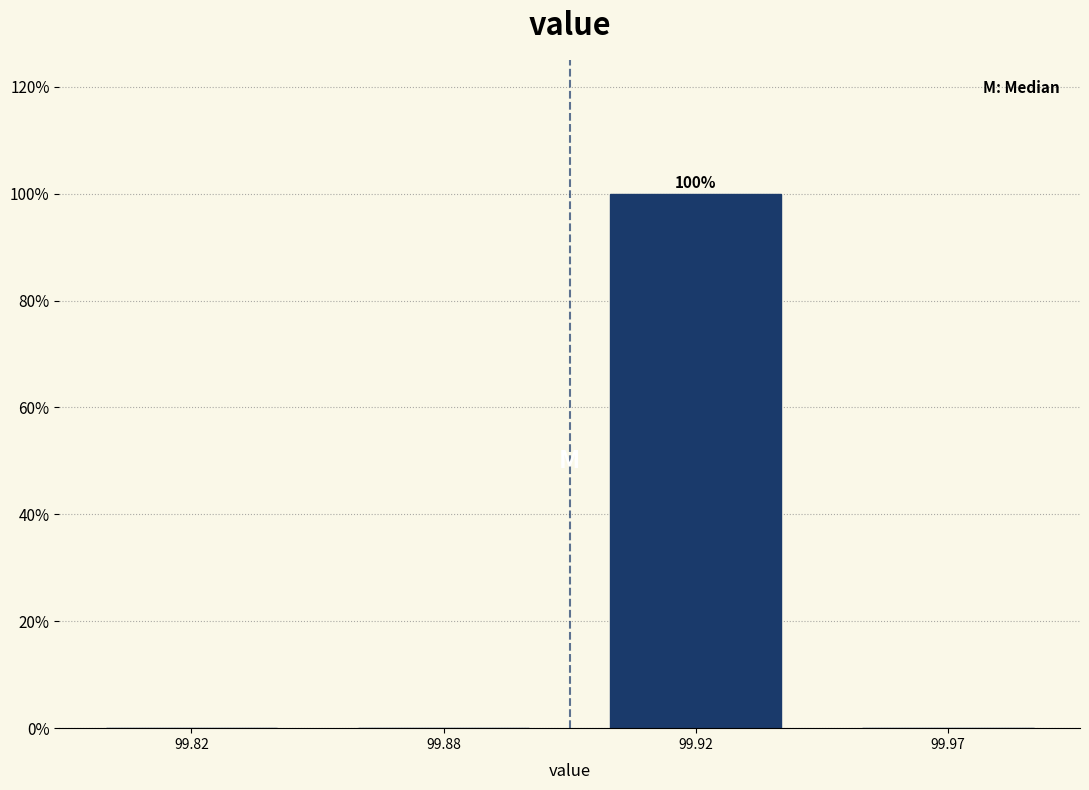

Reading right to left, extract all data points from this chart.

99.97=0	99.92=100	99.88=0	99.82=0